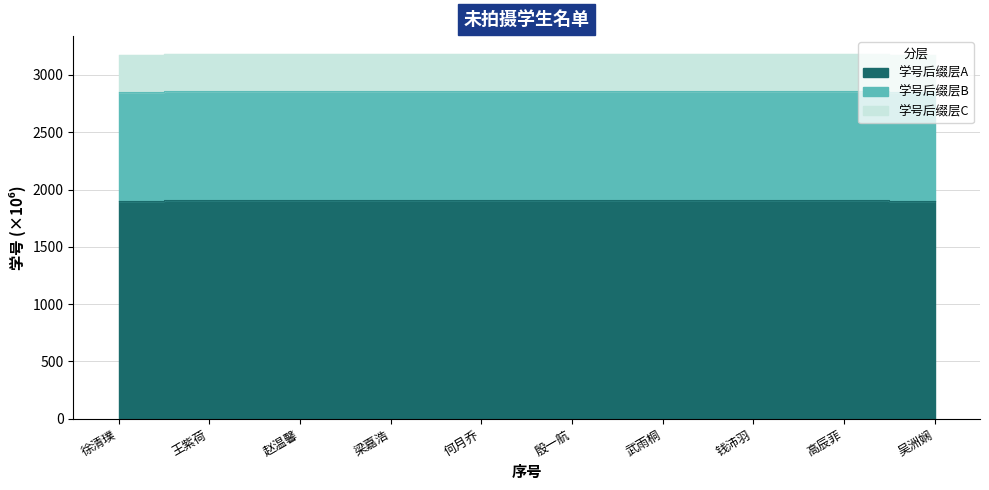

How many interior local peaks (higher than both neighbors) does the data have?

3